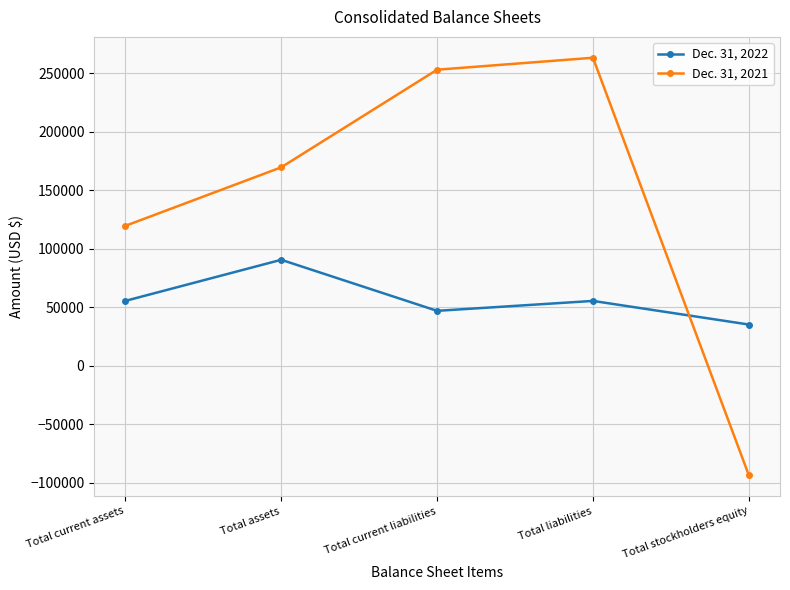

Rank the categories by Dec. 31, 2021 value from highest to lowest.

Total liabilities, Total current liabilities, Total assets, Total current assets, Total stockholders equity